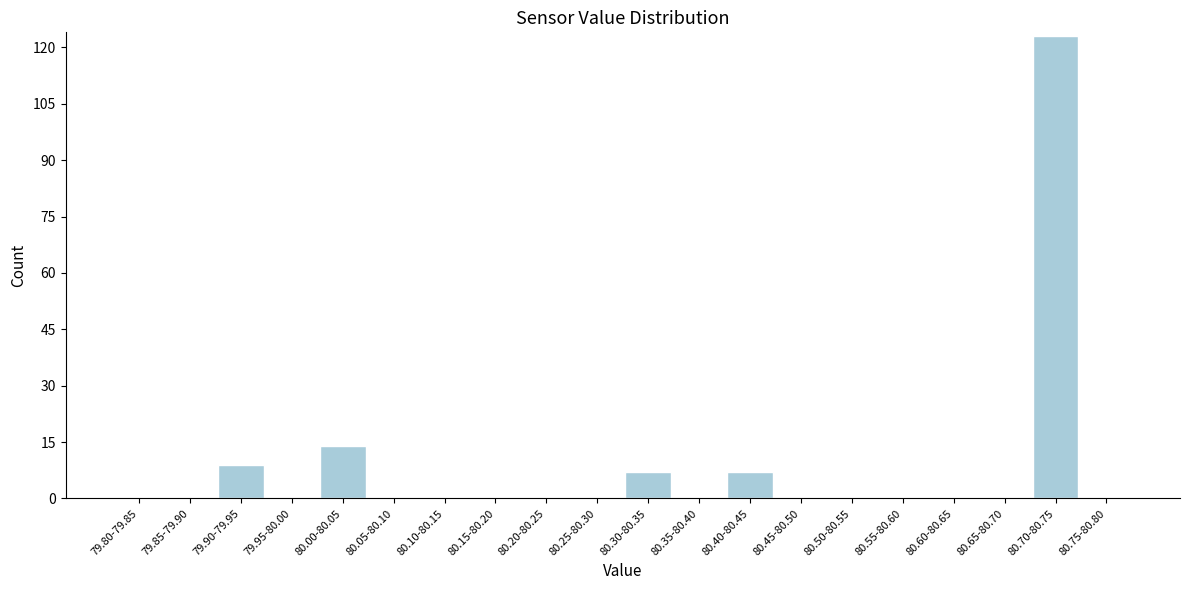

Reading left to right, list all the values displayed in this chart.

79.80-79.85=0	79.85-79.90=0	79.90-79.95=9	79.95-80.00=0	80.00-80.05=14	80.05-80.10=0	80.10-80.15=0	80.15-80.20=0	80.20-80.25=0	80.25-80.30=0	80.30-80.35=7	80.35-80.40=0	80.40-80.45=7	80.45-80.50=0	80.50-80.55=0	80.55-80.60=0	80.60-80.65=0	80.65-80.70=0	80.70-80.75=123	80.75-80.80=0